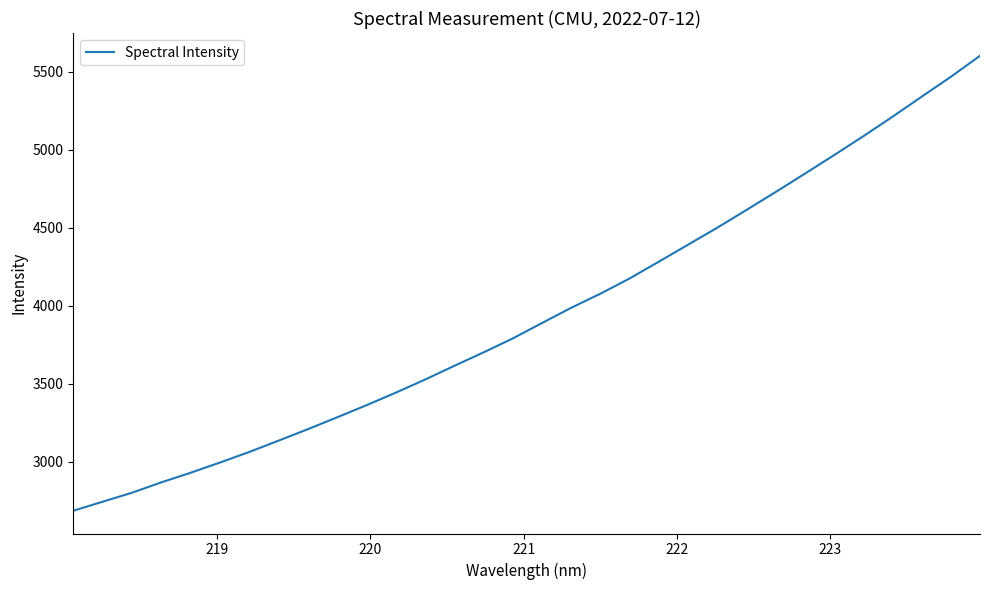

How many lines are shown in the chart?

1